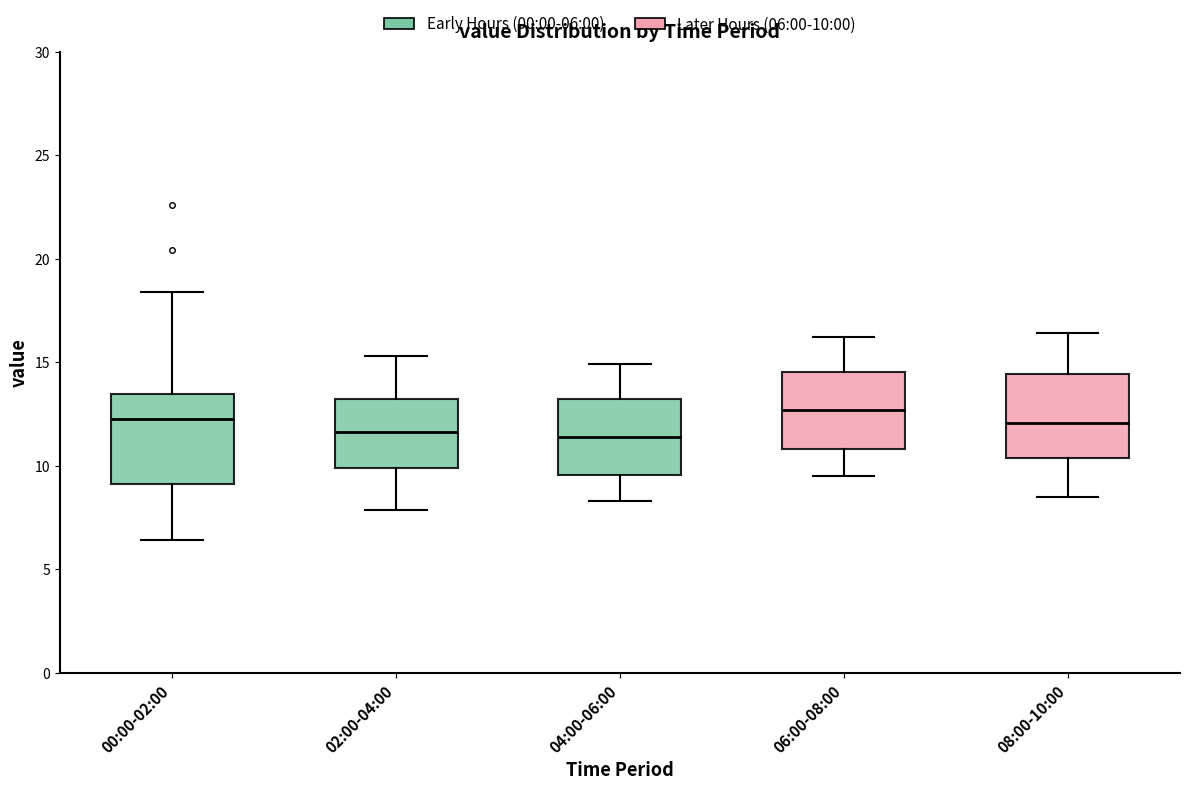

Reading left to right, read every box against the y-axis: the position of its median line, the range the box covers, and the ends of its whiskers. The values are not printed on the chart, so give them approximately, as read against the axis.

00:00-02:00: median 12.5, box 9.0 to 13.5, whiskers 6.5 to 18.5
02:00-04:00: median 11.5, box 10.0 to 13.0, whiskers 8.0 to 15.5
04:00-06:00: median 11.5, box 9.5 to 13.5, whiskers 8.5 to 15.0
06:00-08:00: median 12.5, box 11.0 to 14.5, whiskers 9.5 to 16.0
08:00-10:00: median 12.0, box 10.5 to 14.5, whiskers 8.5 to 16.5